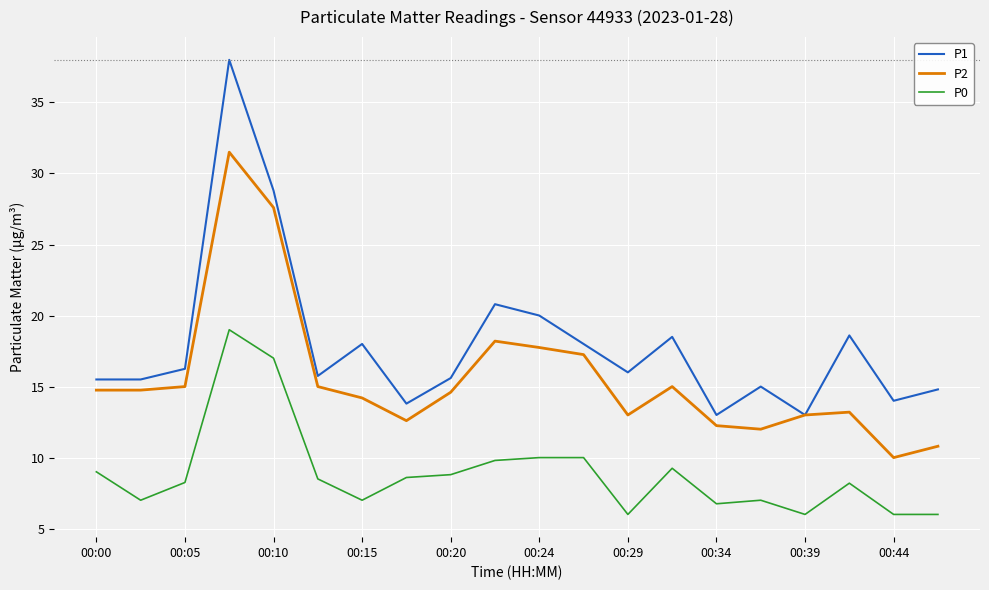

What is the smallest value displayed?

6.0